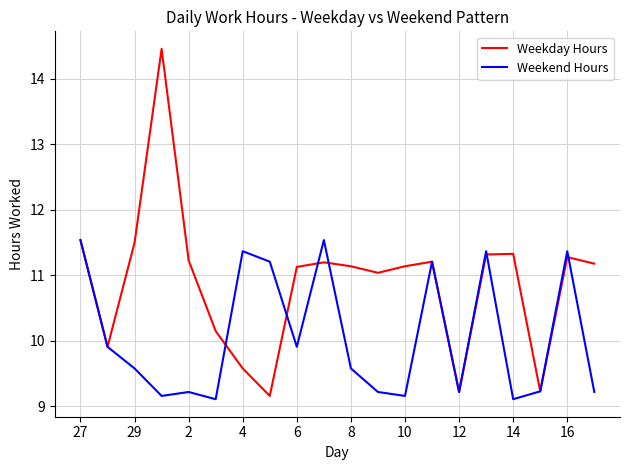

Which series has the largest total across all categories?

Weekday Hours